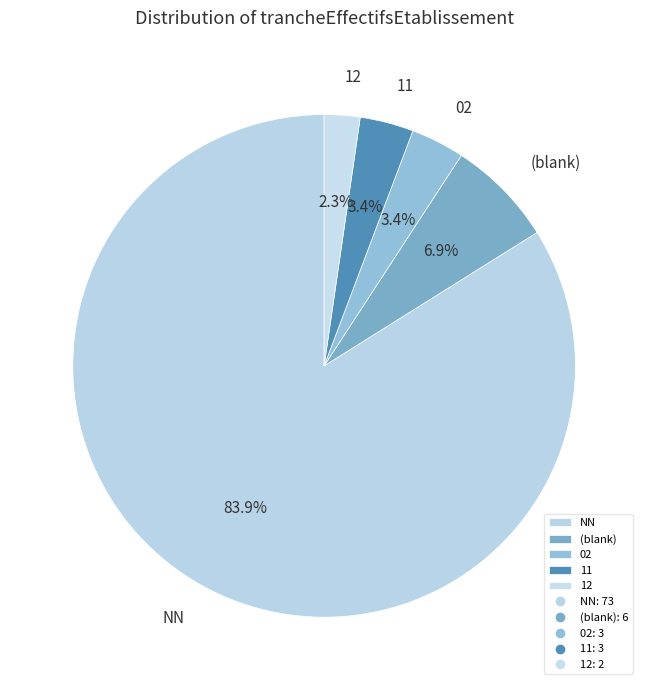

Do (blank) and 12 together represent more than half of the pie?

No